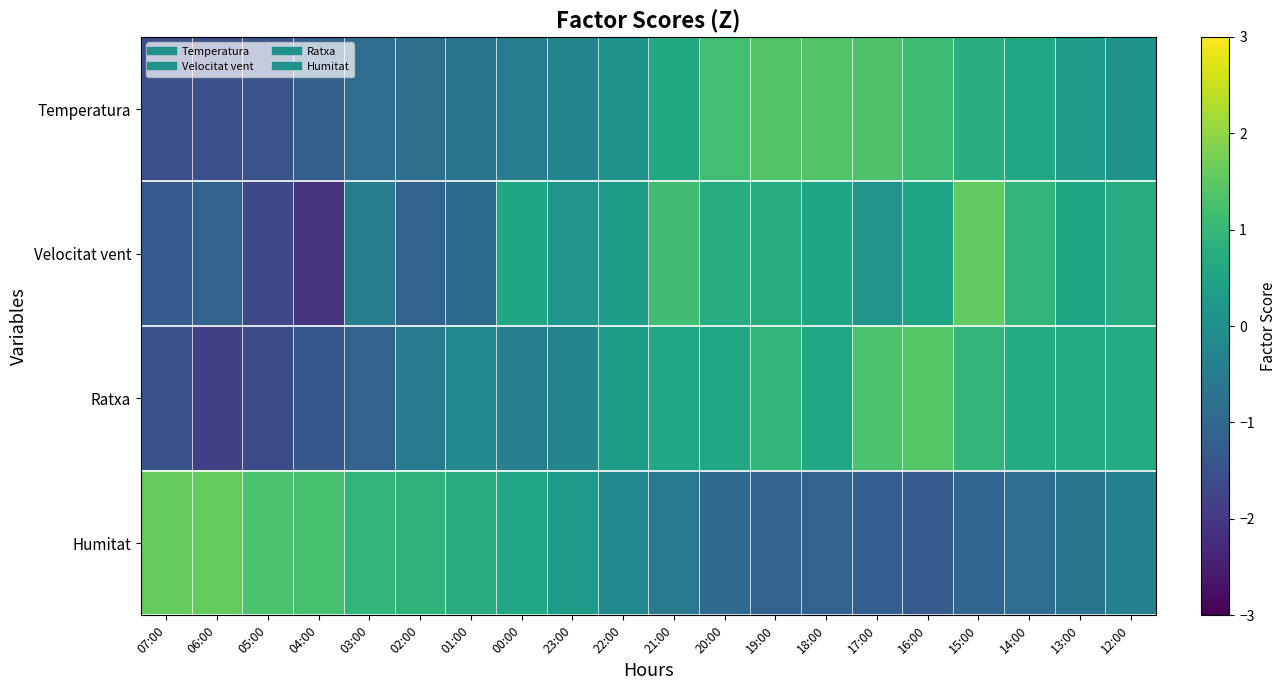

At how many categories does at least one series exceed -1?

20